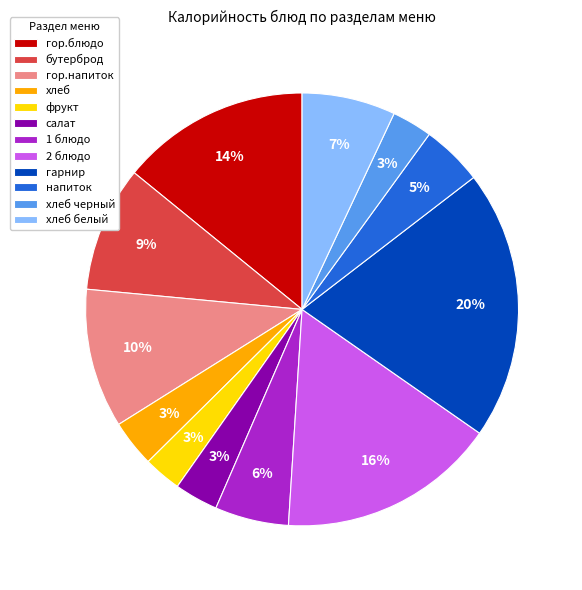

Between гарнир and 1 блюдо, which is larger?

гарнир